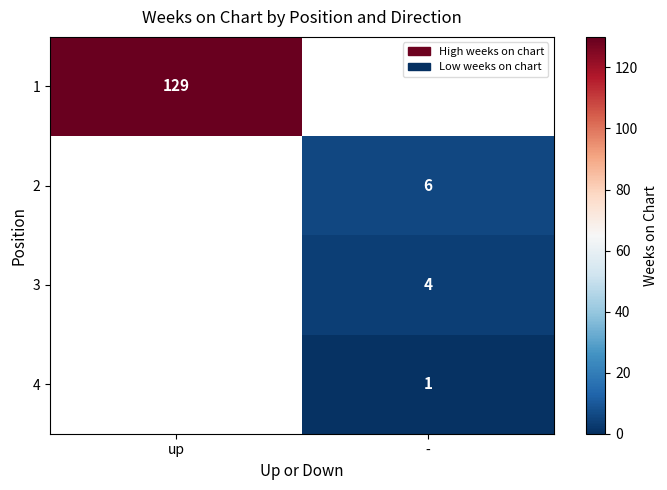

True or false: 3 has a value of 2 at -.

False